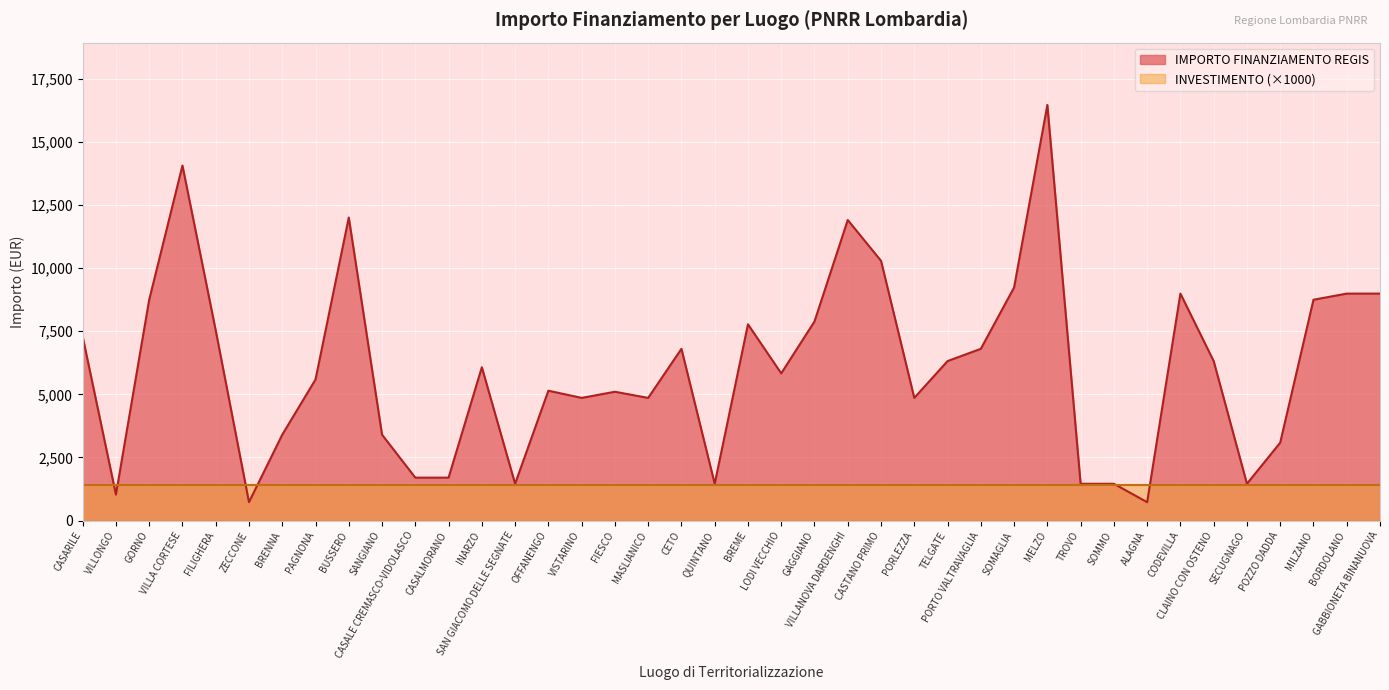

At which category does the chart reach its minimum across all series?

ZECCONE